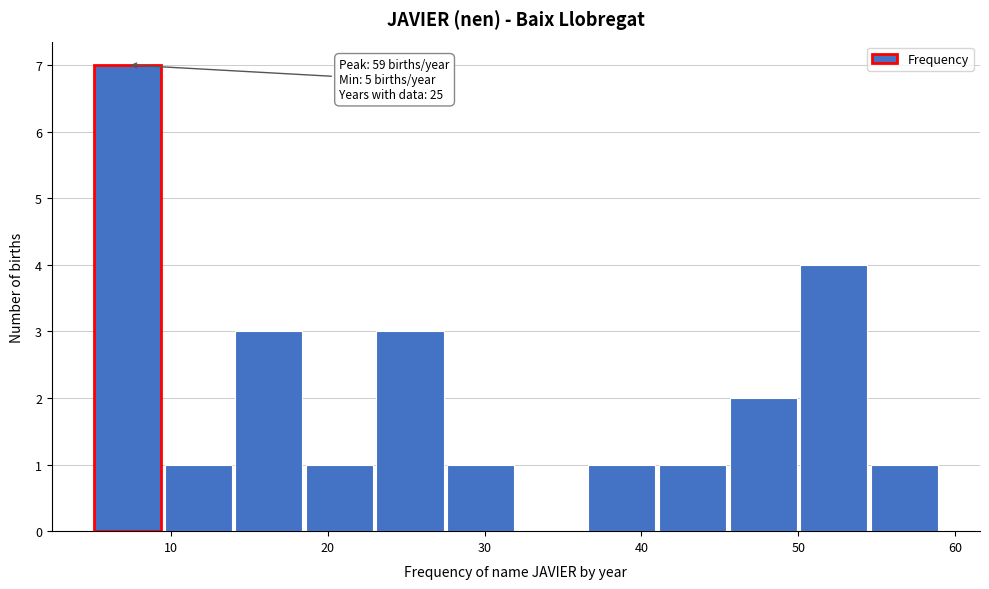

Over which range of the x-axis is the bar tallest?

5.0 to 9.5